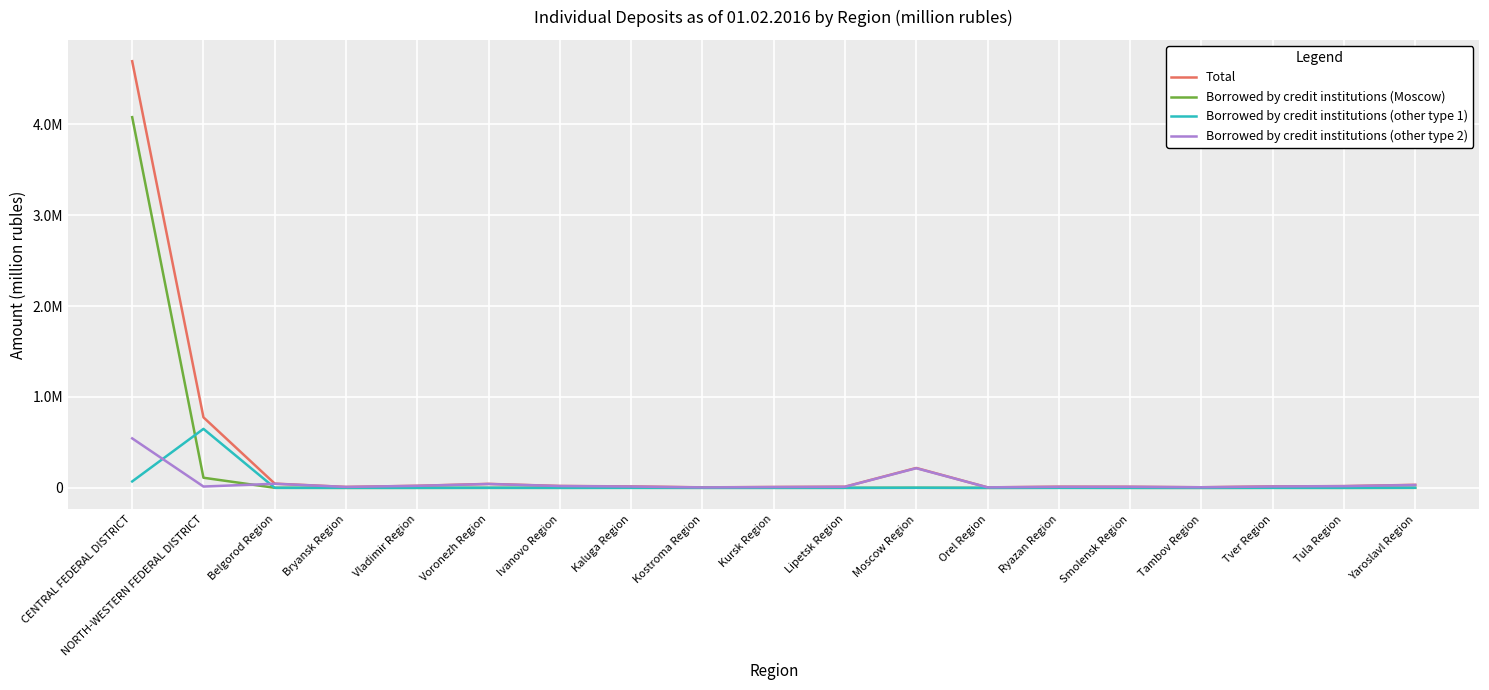

What are all the series names shown in the legend?

Total, Borrowed by credit institutions (Moscow), Borrowed by credit institutions (other type 1), Borrowed by credit institutions (other type 2)